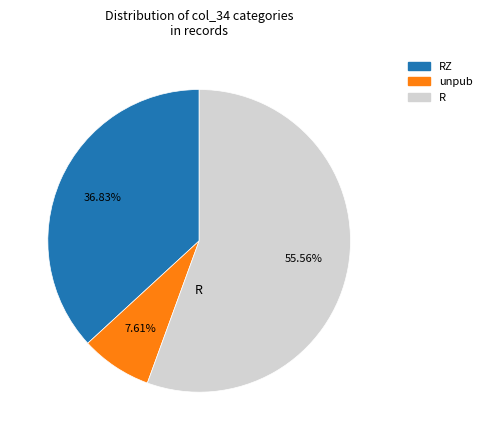

To the nearest percent, what is the average slice percentage?

33%